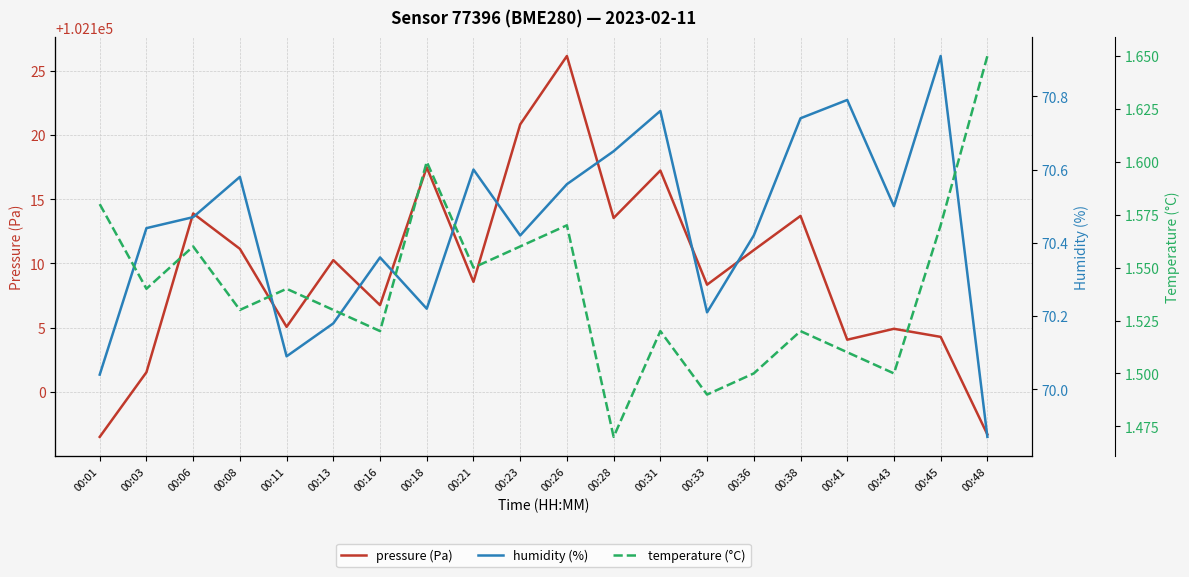

Reading right to left, extract all data points from this chart.

pressure (Pa): 102096.7	102104.3	102104.9	102104.1	102113.7	102111.0	102108.3	102117.2	102113.5	102126.1	102120.8	102108.6	102117.5	102106.8	102110.2	102105.1	102111.1	102113.9	102101.5	102096.5
humidity (%): 69.9	70.9	70.5	70.8	70.7	70.4	70.2	70.8	70.7	70.6	70.4	70.6	70.2	70.4	70.2	70.1	70.6	70.5	70.4	70.0
temperature (°C): 1.6	1.6	1.5	1.5	1.5	1.5	1.5	1.5	1.5	1.6	1.6	1.6	1.6	1.5	1.5	1.5	1.5	1.6	1.5	1.6